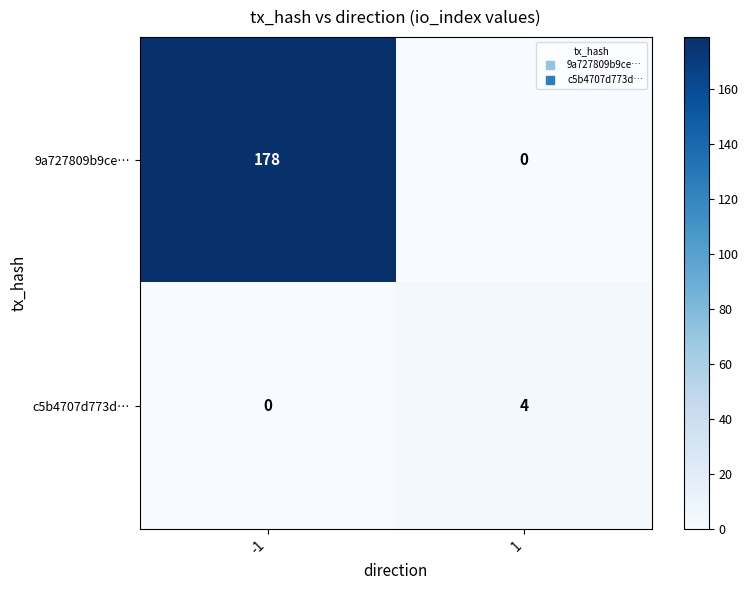

The value of c5b4707d773d… at 1 is 6. True or false?

False